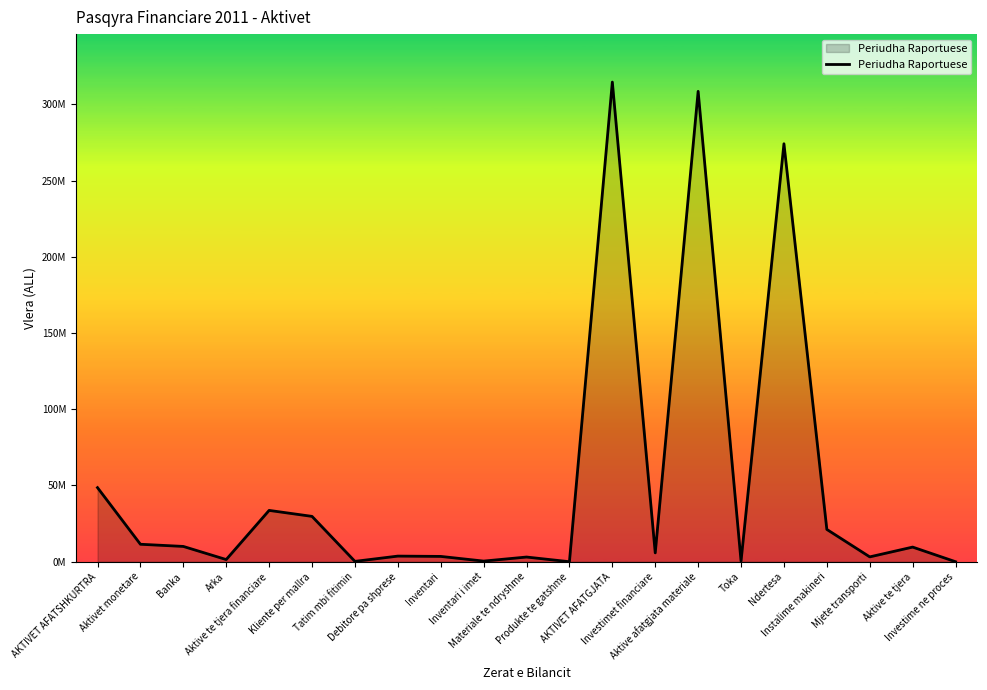

The chart shows a value of 0 at Investime ne proces. True or false?

True